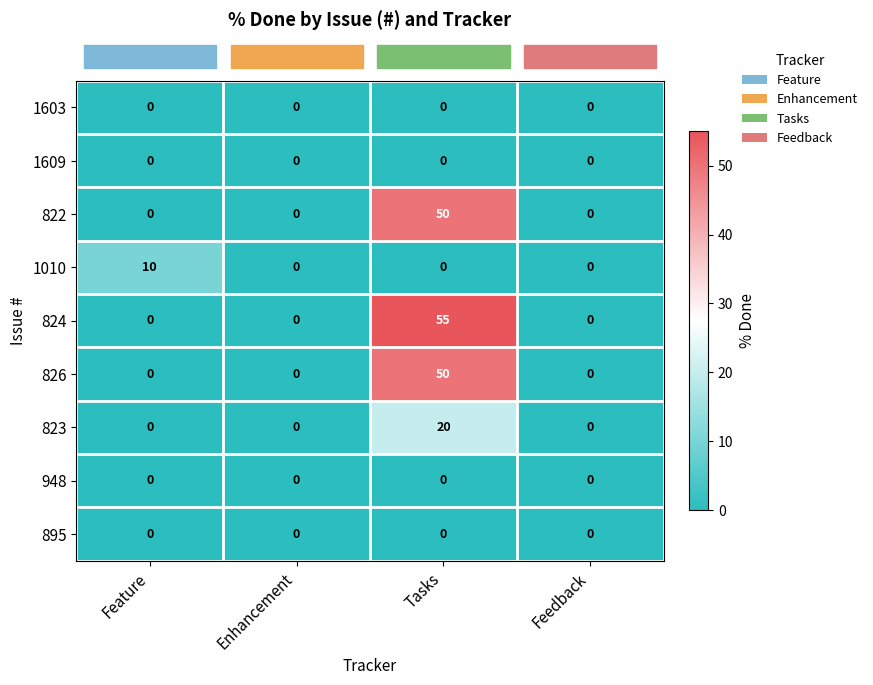

Which series has the largest total across all categories?

824